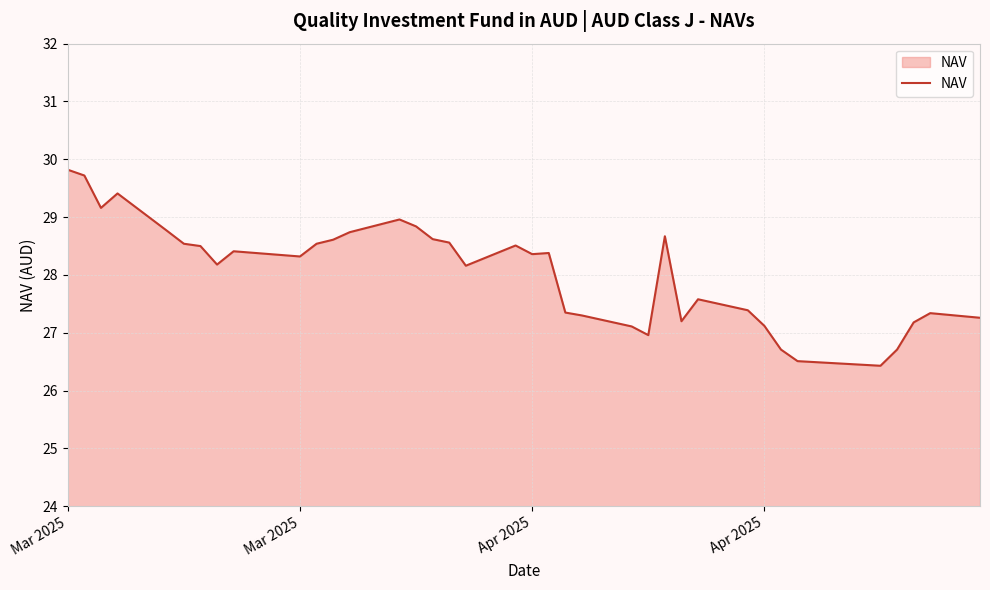

What is the minimum value shown in the chart?

26.4